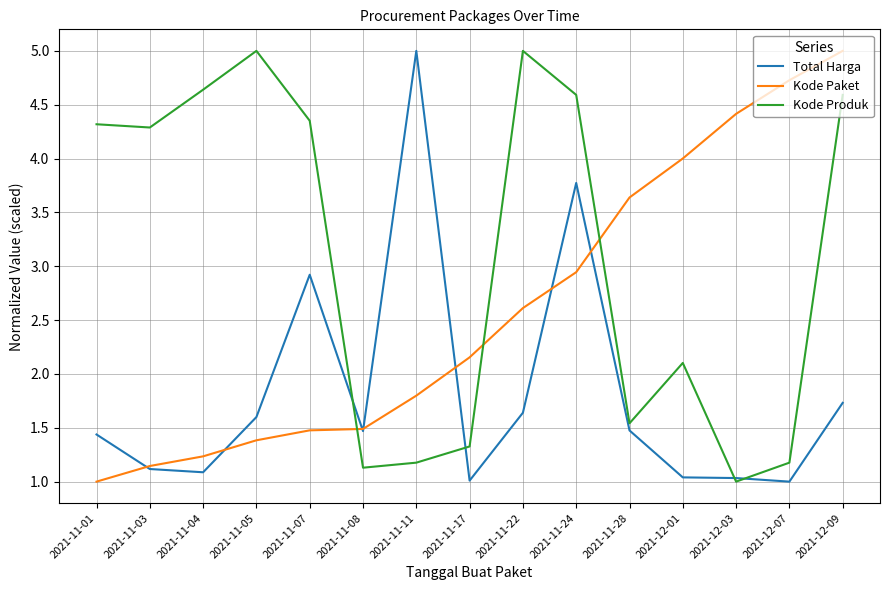

The Total Harga series shows 0.5 at 2021-11-01. True or false?

False